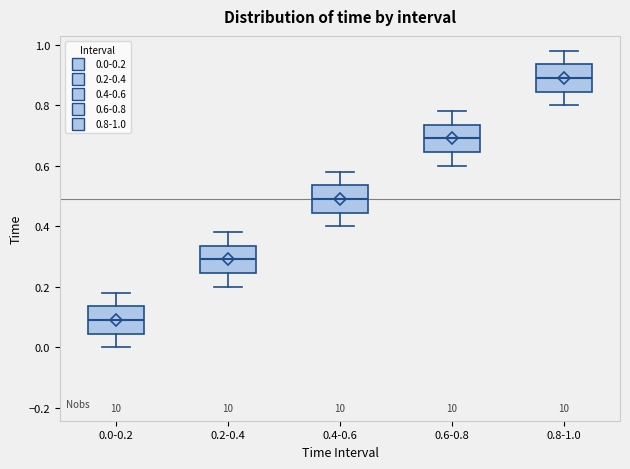

Reading left to right, transcribe this box plot: for each box, give where its median line is, the range the box spans, and where its two whiskers end, as read against the y-axis. The values are not printed on the chart, so give them approximately, as read against the axis.

0.0-0.2: median 0.10, box 0.04 to 0.14, whiskers 0.00 to 0.18
0.2-0.4: median 0.30, box 0.24 to 0.34, whiskers 0.20 to 0.38
0.4-0.6: median 0.50, box 0.44 to 0.54, whiskers 0.40 to 0.58
0.6-0.8: median 0.70, box 0.64 to 0.74, whiskers 0.60 to 0.78
0.8-1.0: median 0.90, box 0.84 to 0.94, whiskers 0.80 to 0.98